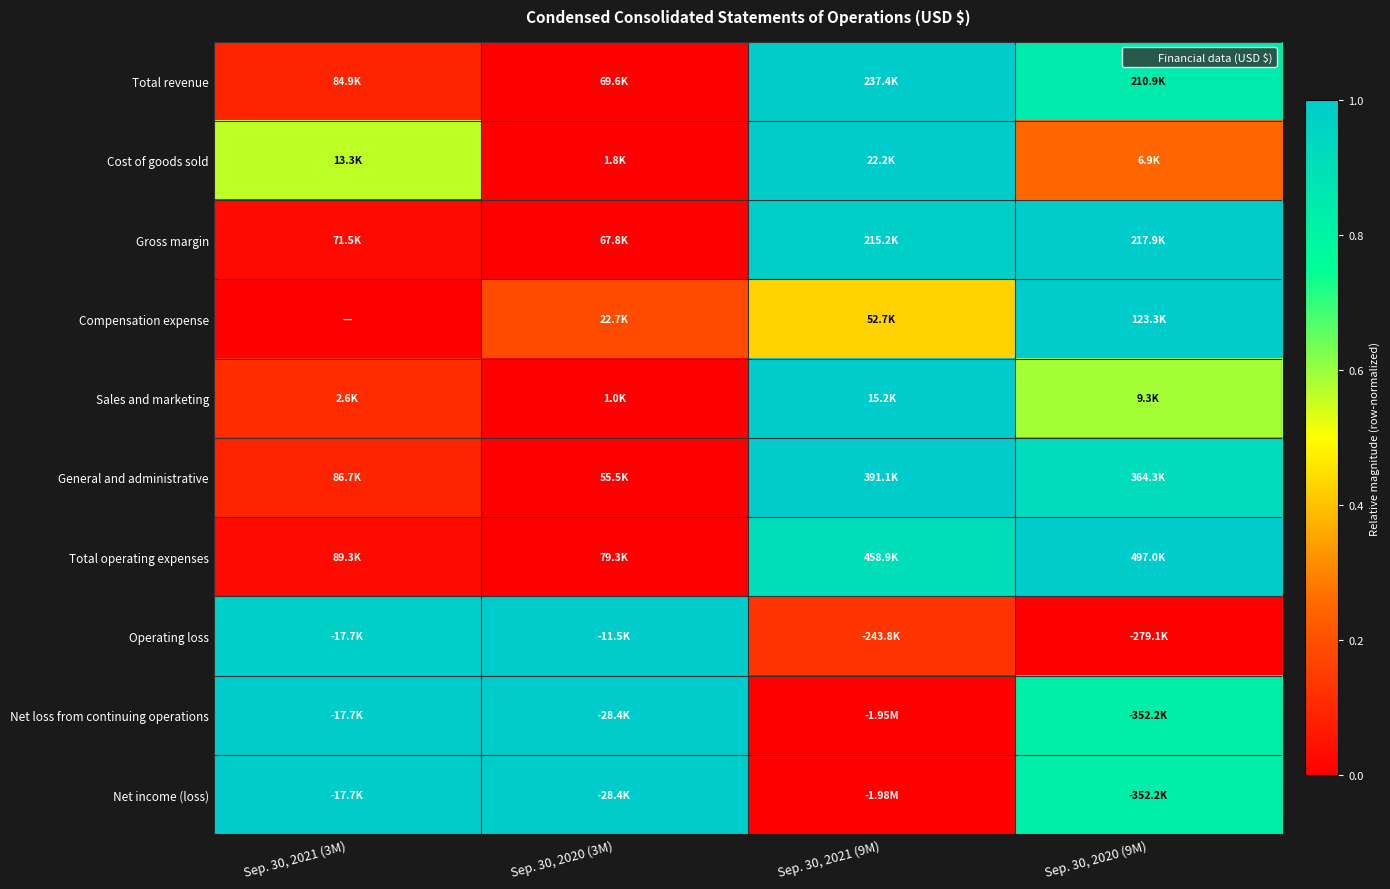

What is the spread (max minus min) of values at Sep. 30, 2021 (3M)?

1.0